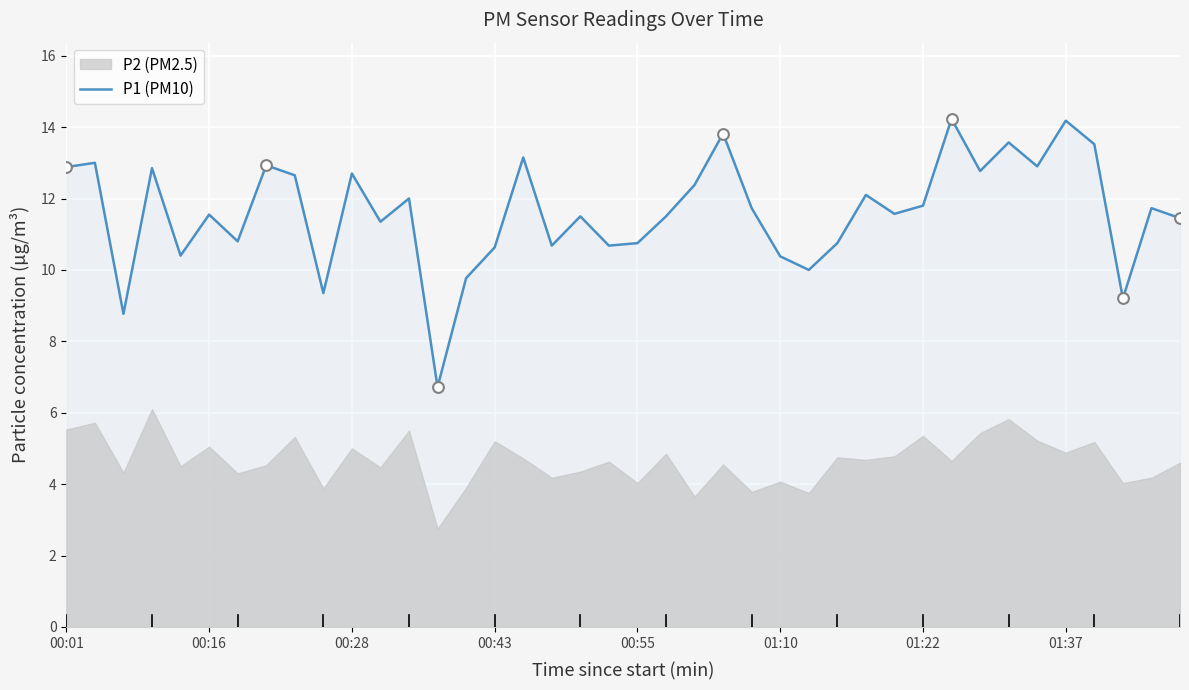

What is the lowest value of the P1 (PM10) series?

6.7